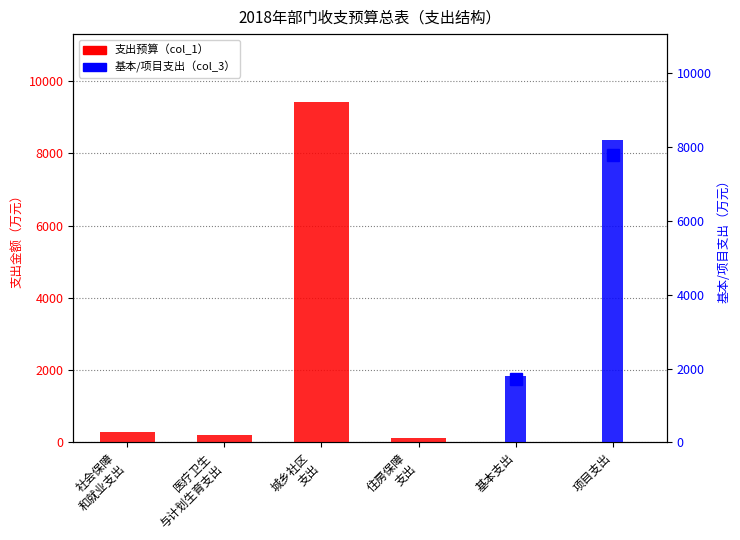

What is the value of the 支出预算（col_1） bar at the 2nd from the left?

194.0